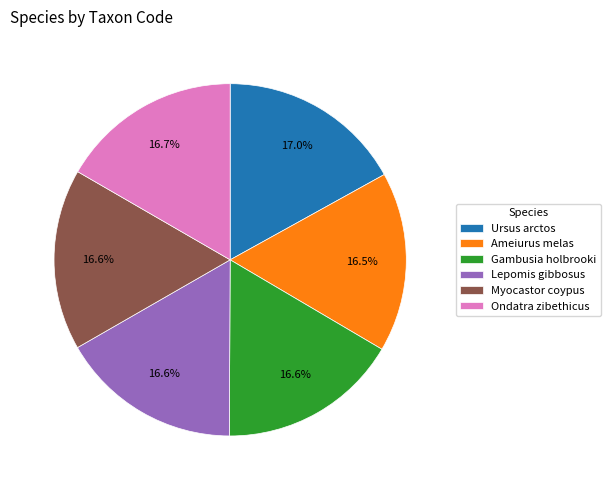

The Ondatra zibethicus slice represents 17% of the pie. True or false?

True